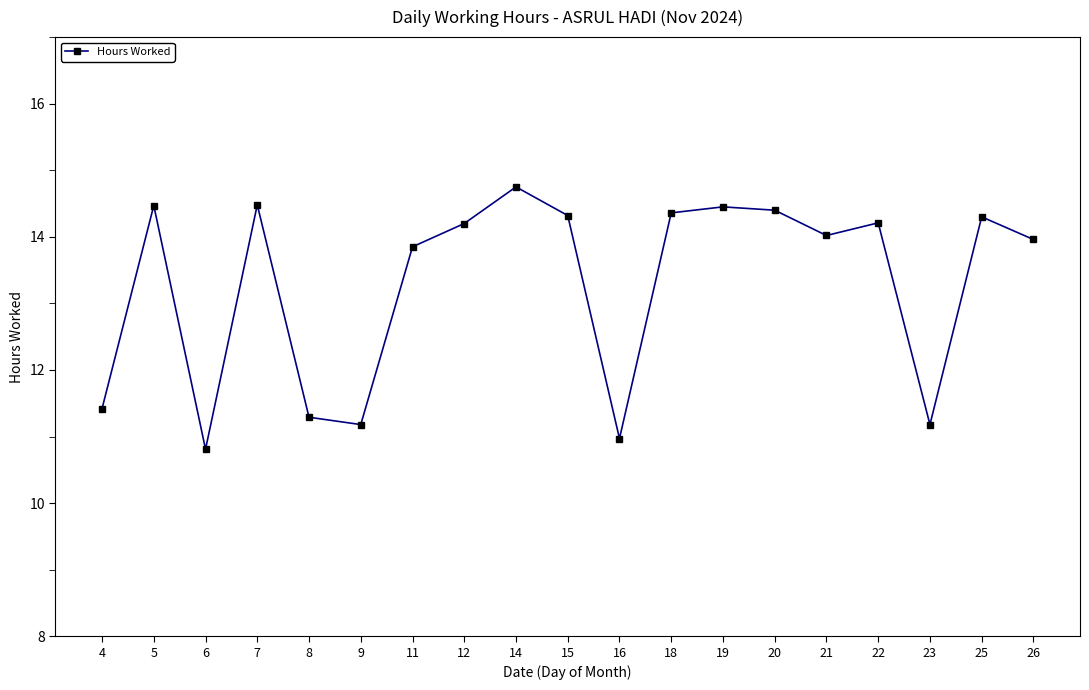

Does the chart display data point markers on the line(s)?

Yes